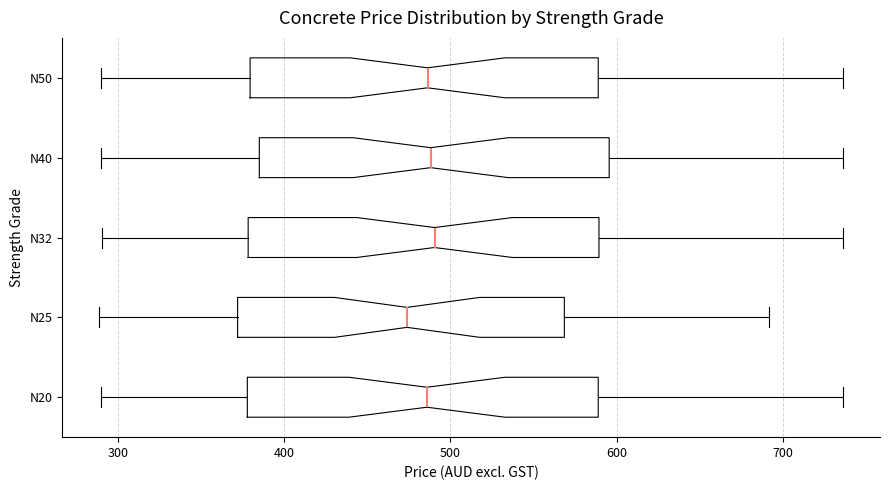

Reading bottom to top, read every box against the x-axis: the position of its median line, the range the box covers, and the ends of its whiskers. The values are not printed on the chart, so give them approximately, as read against the axis.

N20: median 490, box 380 to 590, whiskers 290 to 740
N25: median 470, box 370 to 570, whiskers 290 to 690
N32: median 490, box 380 to 590, whiskers 290 to 740
N40: median 490, box 390 to 600, whiskers 290 to 740
N50: median 490, box 380 to 590, whiskers 290 to 740